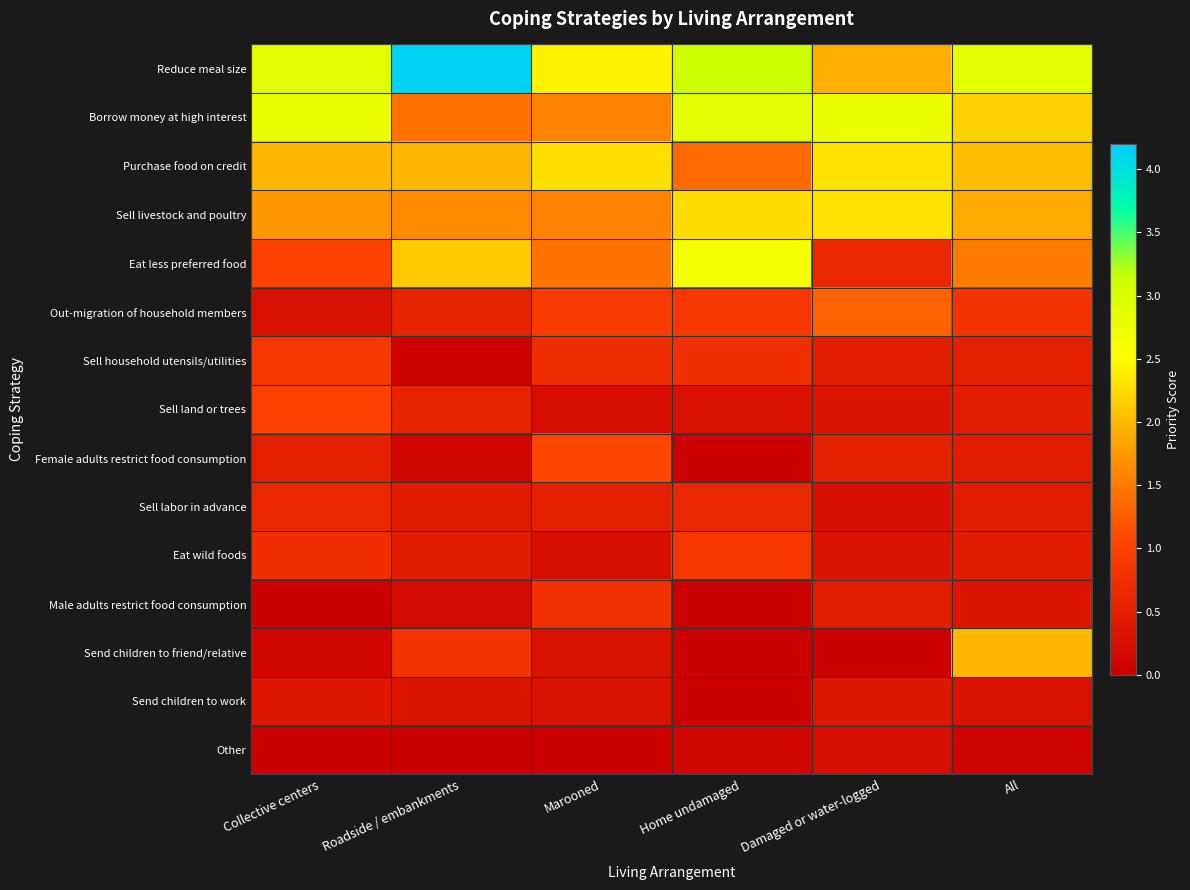

How many series are shown in this chart?

15